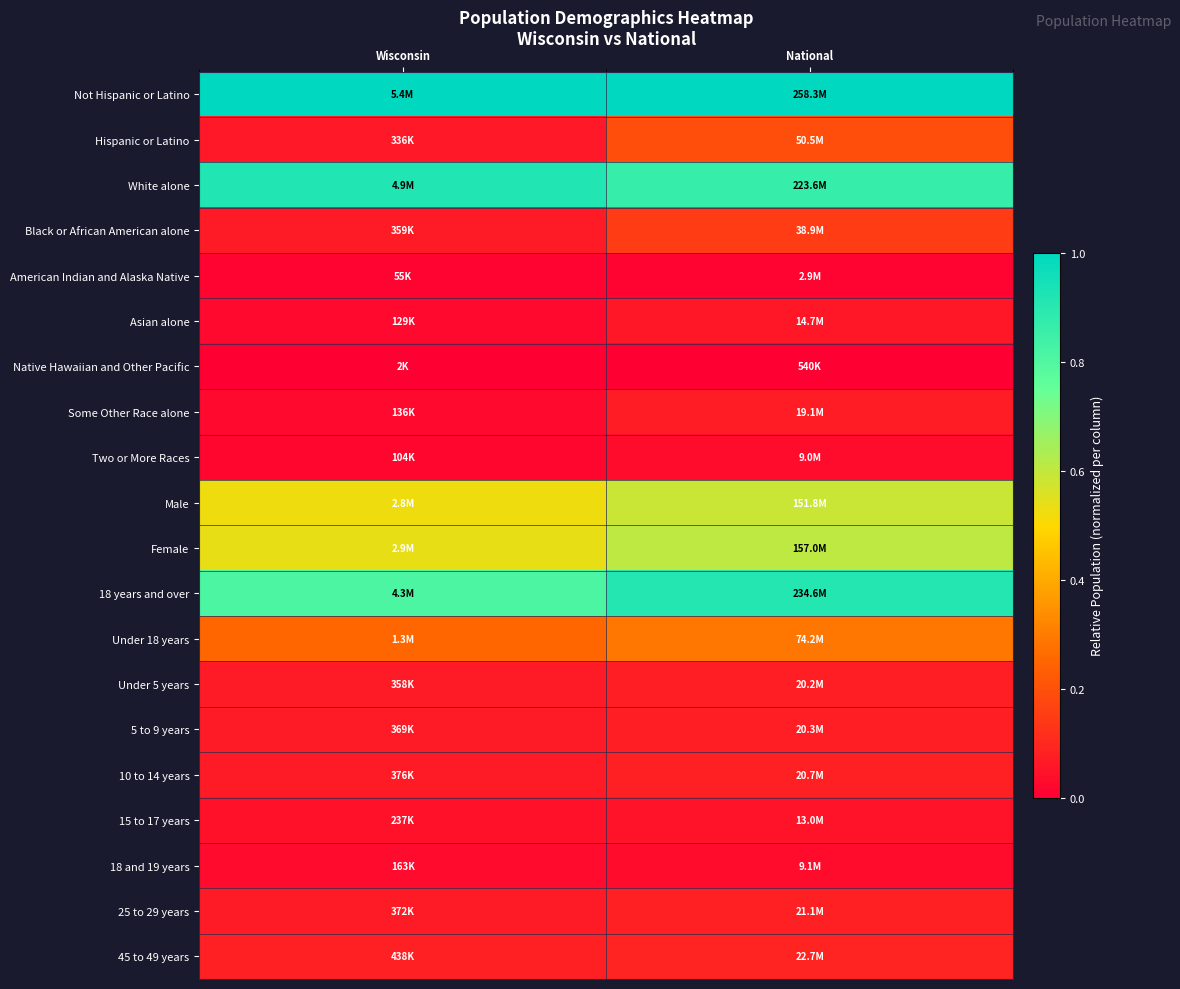

Rank the series at National from highest to lowest value.

Not Hispanic or Latino, 18 years and over, White alone, Female, Male, Under 18 years, Hispanic or Latino, Black or African American alone, 45 to 49 years, 25 to 29 years, 10 to 14 years, 5 to 9 years, Under 5 years, Some Other Race alone, Asian alone, 15 to 17 years, 18 and 19 years, Two or More Races, American Indian and Alaska Native, Native Hawaiian and Other Pacific